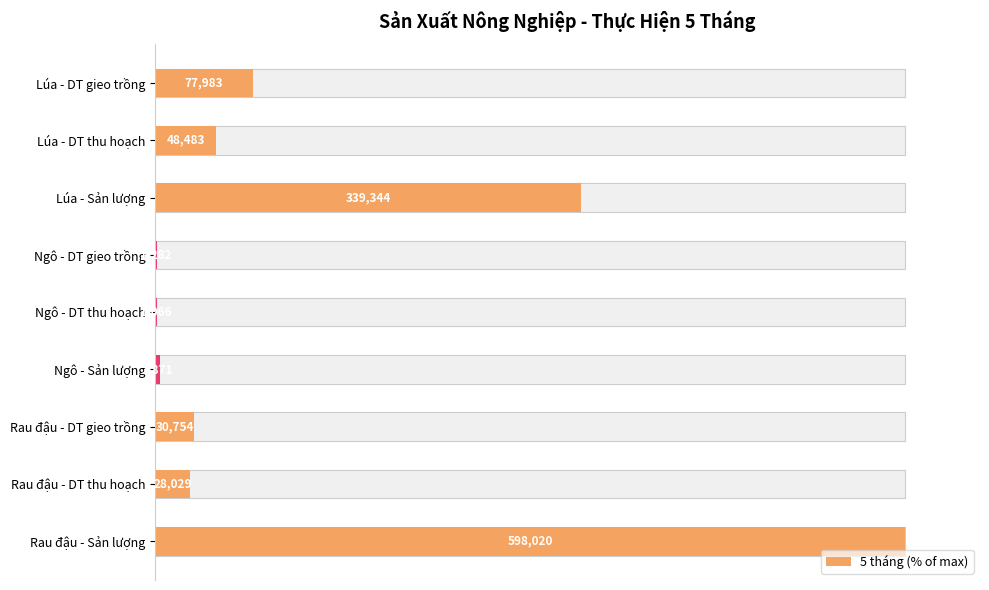

What is the minimum value shown in the chart?

0.2